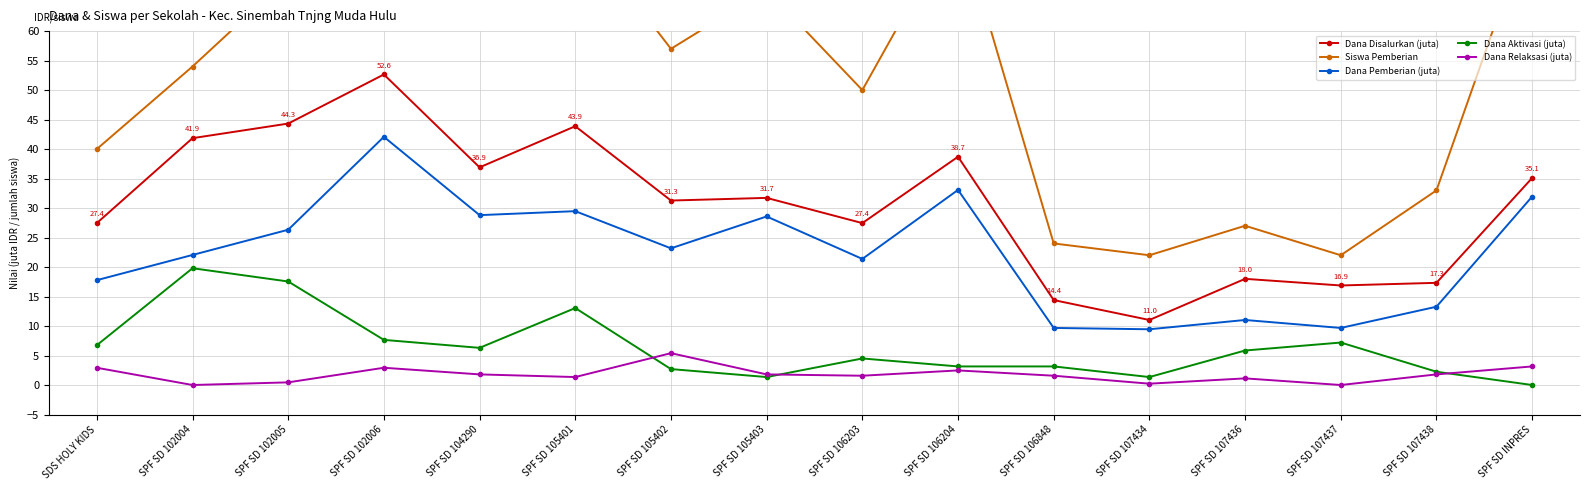

What is the difference between the maximum and minimum values in the Dana Pemberian (juta) series?

32.6